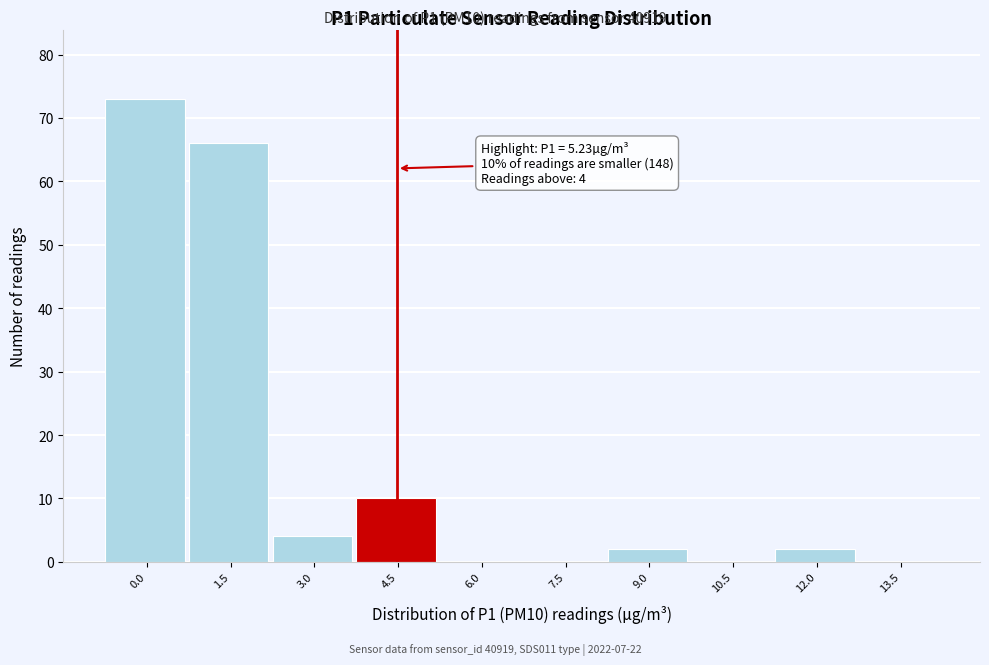

Reading left to right, extract all data points from this chart.

0.0=73	1.5=66	3.0=4	4.5=10	6.0=0	7.5=0	9.0=2	10.5=0	12.0=2	13.5=0